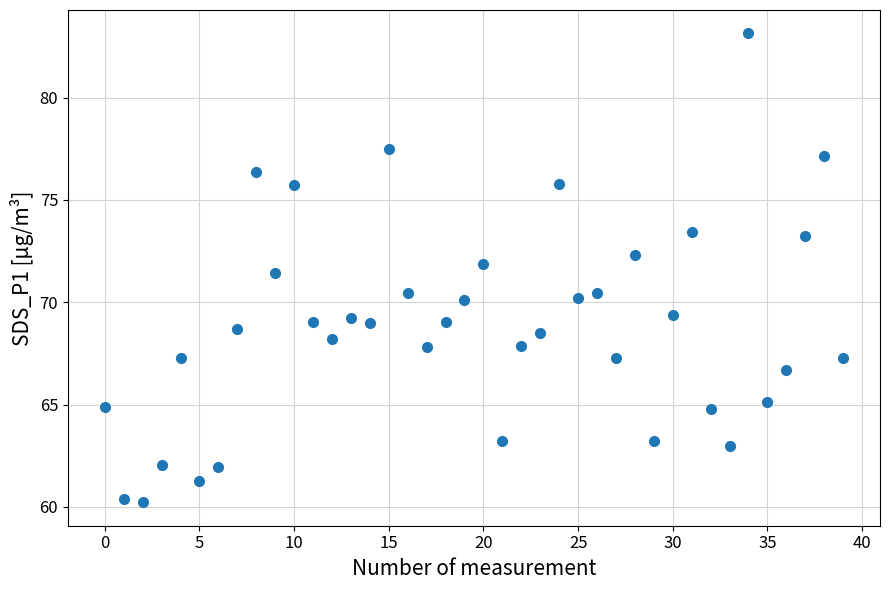

What is the range of Y values (max minus min)?

22.9